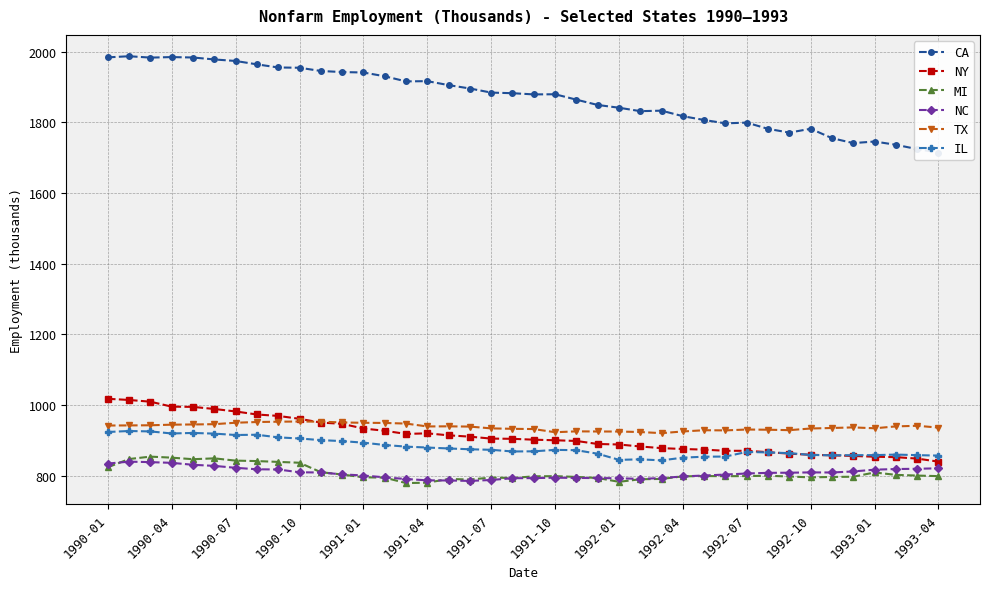

What is the maximum value shown in the chart?

1986.7